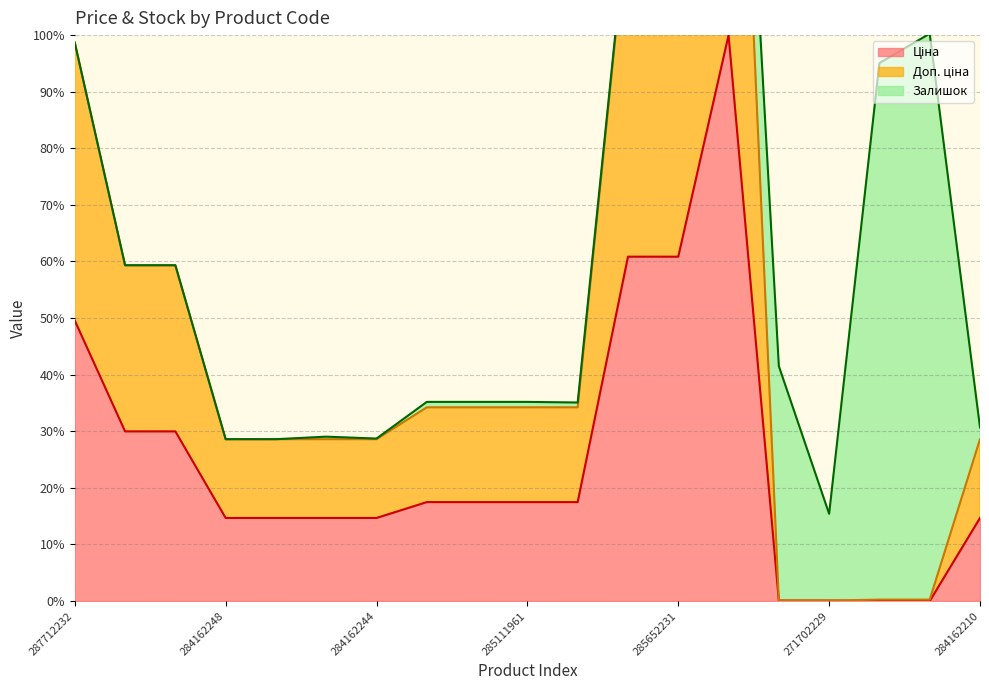

Which series has the widest spread of values?

Доп. ціна